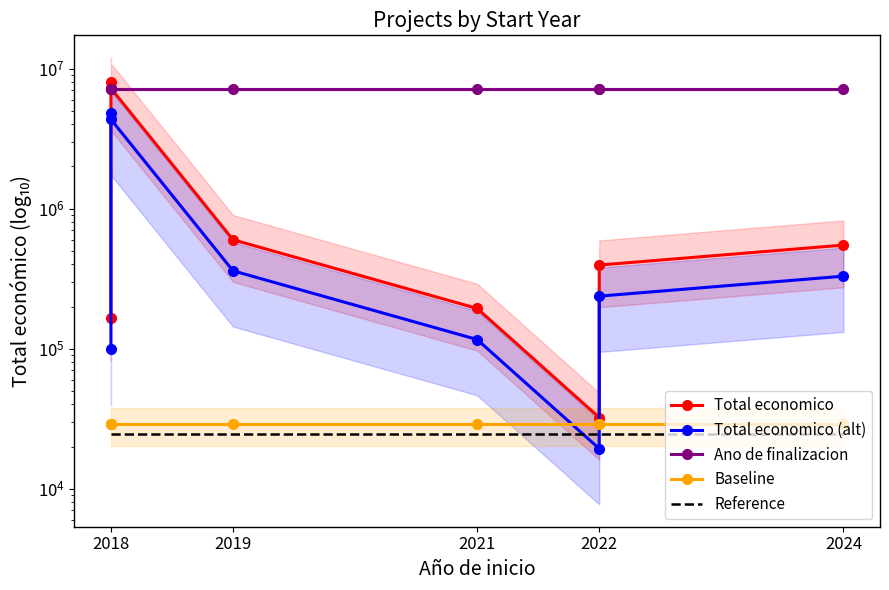

Where is the first local minimum for Total economico?

2022